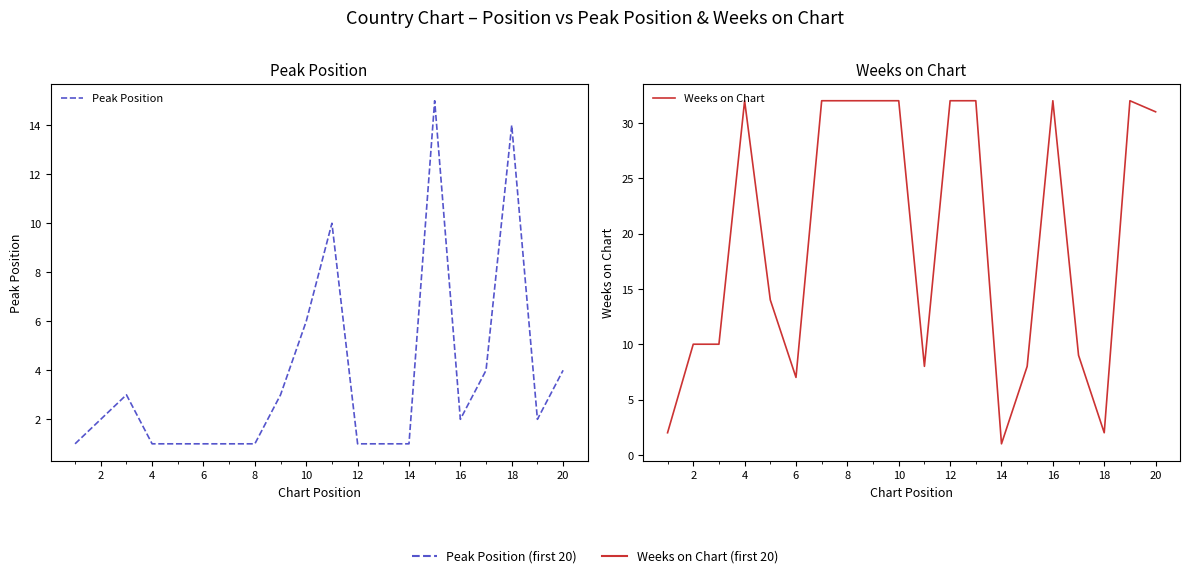

How many times do Weeks on Chart and Peak Position cross each other?

5